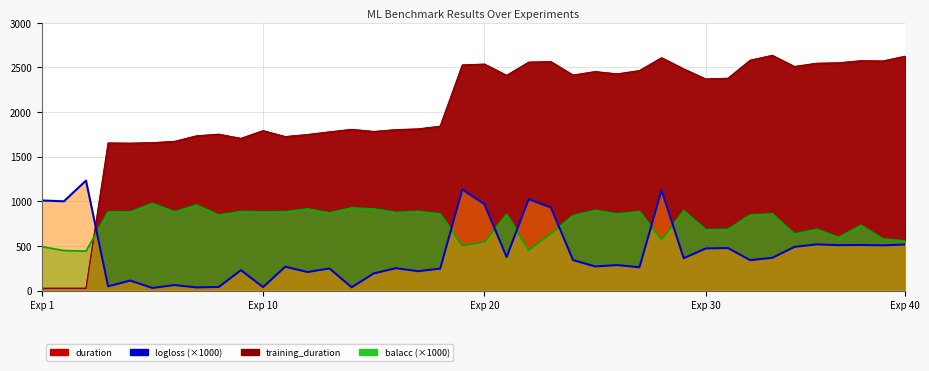

The value of duration at 5 is 2542.2. True or false?

False